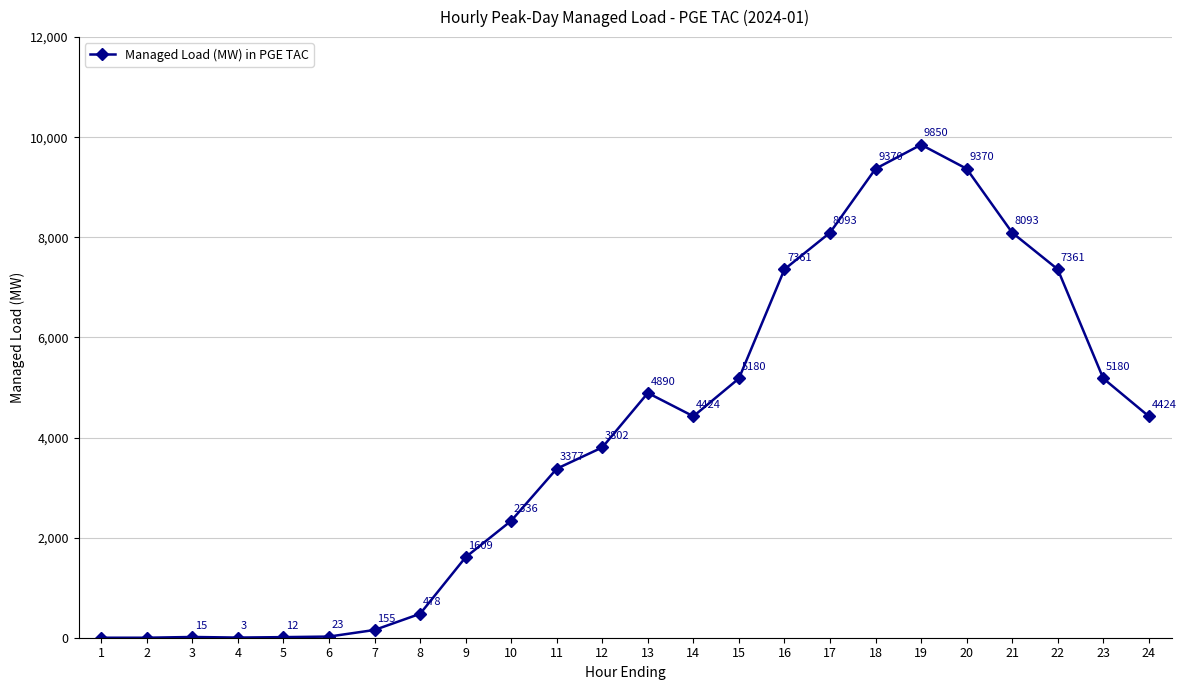

How many values are below 4424?

12